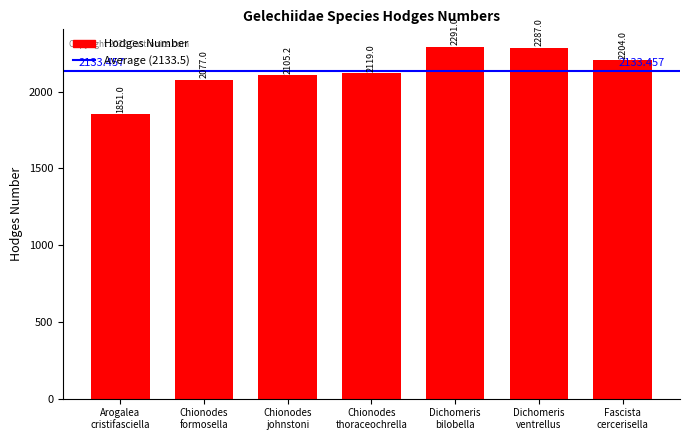

How many bars are there in total?

7